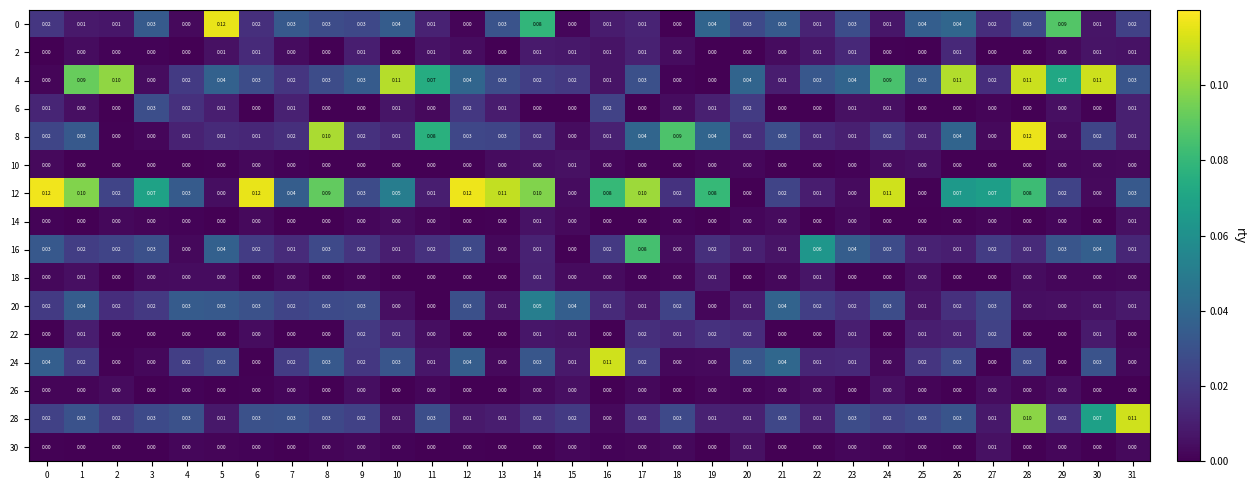

Reading left to right, list all the values displayed in this chart.

0: 0=0.0	1=0.0	2=0.0	3=0.0	4=0.0	5=0.1	6=0.0	7=0.0	8=0.0	9=0.0	10=0.0	11=0.0	12=0.0	13=0.0	14=0.1	15=0.0	16=0.0	17=0.0	18=0.0	19=0.0	20=0.0	21=0.0	22=0.0	23=0.0	24=0.0	25=0.0	26=0.0	27=0.0	28=0.0	29=0.1	30=0.0	31=0.0
2: 0=0.0	1=0.0	2=0.0	3=0.0	4=0.0	5=0.0	6=0.0	7=0.0	8=0.0	9=0.0	10=0.0	11=0.0	12=0.0	13=0.0	14=0.0	15=0.0	16=0.0	17=0.0	18=0.0	19=0.0	20=0.0	21=0.0	22=0.0	23=0.0	24=0.0	25=0.0	26=0.0	27=0.0	28=0.0	29=0.0	30=0.0	31=0.0
4: 0=0.0	1=0.1	2=0.1	3=0.0	4=0.0	5=0.0	6=0.0	7=0.0	8=0.0	9=0.0	10=0.1	11=0.1	12=0.0	13=0.0	14=0.0	15=0.0	16=0.0	17=0.0	18=0.0	19=0.0	20=0.0	21=0.0	22=0.0	23=0.0	24=0.1	25=0.0	26=0.1	27=0.0	28=0.1	29=0.1	30=0.1	31=0.0
6: 0=0.0	1=0.0	2=0.0	3=0.0	4=0.0	5=0.0	6=0.0	7=0.0	8=0.0	9=0.0	10=0.0	11=0.0	12=0.0	13=0.0	14=0.0	15=0.0	16=0.0	17=0.0	18=0.0	19=0.0	20=0.0	21=0.0	22=0.0	23=0.0	24=0.0	25=0.0	26=0.0	27=0.0	28=0.0	29=0.0	30=0.0	31=0.0
8: 0=0.0	1=0.0	2=0.0	3=0.0	4=0.0	5=0.0	6=0.0	7=0.0	8=0.1	9=0.0	10=0.0	11=0.1	12=0.0	13=0.0	14=0.0	15=0.0	16=0.0	17=0.0	18=0.1	19=0.0	20=0.0	21=0.0	22=0.0	23=0.0	24=0.0	25=0.0	26=0.0	27=0.0	28=0.1	29=0.0	30=0.0	31=0.0
10: 0=0.0	1=0.0	2=0.0	3=0.0	4=0.0	5=0.0	6=0.0	7=0.0	8=0.0	9=0.0	10=0.0	11=0.0	12=0.0	13=0.0	14=0.0	15=0.0	16=0.0	17=0.0	18=0.0	19=0.0	20=0.0	21=0.0	22=0.0	23=0.0	24=0.0	25=0.0	26=0.0	27=0.0	28=0.0	29=0.0	30=0.0	31=0.0
12: 0=0.1	1=0.1	2=0.0	3=0.1	4=0.0	5=0.0	6=0.1	7=0.0	8=0.1	9=0.0	10=0.1	11=0.0	12=0.1	13=0.1	14=0.1	15=0.0	16=0.1	17=0.1	18=0.0	19=0.1	20=0.0	21=0.0	22=0.0	23=0.0	24=0.1	25=0.0	26=0.1	27=0.1	28=0.1	29=0.0	30=0.0	31=0.0
14: 0=0.0	1=0.0	2=0.0	3=0.0	4=0.0	5=0.0	6=0.0	7=0.0	8=0.0	9=0.0	10=0.0	11=0.0	12=0.0	13=0.0	14=0.0	15=0.0	16=0.0	17=0.0	18=0.0	19=0.0	20=0.0	21=0.0	22=0.0	23=0.0	24=0.0	25=0.0	26=0.0	27=0.0	28=0.0	29=0.0	30=0.0	31=0.0
16: 0=0.0	1=0.0	2=0.0	3=0.0	4=0.0	5=0.0	6=0.0	7=0.0	8=0.0	9=0.0	10=0.0	11=0.0	12=0.0	13=0.0	14=0.0	15=0.0	16=0.0	17=0.1	18=0.0	19=0.0	20=0.0	21=0.0	22=0.1	23=0.0	24=0.0	25=0.0	26=0.0	27=0.0	28=0.0	29=0.0	30=0.0	31=0.0
18: 0=0.0	1=0.0	2=0.0	3=0.0	4=0.0	5=0.0	6=0.0	7=0.0	8=0.0	9=0.0	10=0.0	11=0.0	12=0.0	13=0.0	14=0.0	15=0.0	16=0.0	17=0.0	18=0.0	19=0.0	20=0.0	21=0.0	22=0.0	23=0.0	24=0.0	25=0.0	26=0.0	27=0.0	28=0.0	29=0.0	30=0.0	31=0.0
20: 0=0.0	1=0.0	2=0.0	3=0.0	4=0.0	5=0.0	6=0.0	7=0.0	8=0.0	9=0.0	10=0.0	11=0.0	12=0.0	13=0.0	14=0.1	15=0.0	16=0.0	17=0.0	18=0.0	19=0.0	20=0.0	21=0.0	22=0.0	23=0.0	24=0.0	25=0.0	26=0.0	27=0.0	28=0.0	29=0.0	30=0.0	31=0.0
22: 0=0.0	1=0.0	2=0.0	3=0.0	4=0.0	5=0.0	6=0.0	7=0.0	8=0.0	9=0.0	10=0.0	11=0.0	12=0.0	13=0.0	14=0.0	15=0.0	16=0.0	17=0.0	18=0.0	19=0.0	20=0.0	21=0.0	22=0.0	23=0.0	24=0.0	25=0.0	26=0.0	27=0.0	28=0.0	29=0.0	30=0.0	31=0.0
24: 0=0.0	1=0.0	2=0.0	3=0.0	4=0.0	5=0.0	6=0.0	7=0.0	8=0.0	9=0.0	10=0.0	11=0.0	12=0.0	13=0.0	14=0.0	15=0.0	16=0.1	17=0.0	18=0.0	19=0.0	20=0.0	21=0.0	22=0.0	23=0.0	24=0.0	25=0.0	26=0.0	27=0.0	28=0.0	29=0.0	30=0.0	31=0.0
26: 0=0.0	1=0.0	2=0.0	3=0.0	4=0.0	5=0.0	6=0.0	7=0.0	8=0.0	9=0.0	10=0.0	11=0.0	12=0.0	13=0.0	14=0.0	15=0.0	16=0.0	17=0.0	18=0.0	19=0.0	20=0.0	21=0.0	22=0.0	23=0.0	24=0.0	25=0.0	26=0.0	27=0.0	28=0.0	29=0.0	30=0.0	31=0.0
28: 0=0.0	1=0.0	2=0.0	3=0.0	4=0.0	5=0.0	6=0.0	7=0.0	8=0.0	9=0.0	10=0.0	11=0.0	12=0.0	13=0.0	14=0.0	15=0.0	16=0.0	17=0.0	18=0.0	19=0.0	20=0.0	21=0.0	22=0.0	23=0.0	24=0.0	25=0.0	26=0.0	27=0.0	28=0.1	29=0.0	30=0.1	31=0.1
30: 0=0.0	1=0.0	2=0.0	3=0.0	4=0.0	5=0.0	6=0.0	7=0.0	8=0.0	9=0.0	10=0.0	11=0.0	12=0.0	13=0.0	14=0.0	15=0.0	16=0.0	17=0.0	18=0.0	19=0.0	20=0.0	21=0.0	22=0.0	23=0.0	24=0.0	25=0.0	26=0.0	27=0.0	28=0.0	29=0.0	30=0.0	31=0.0